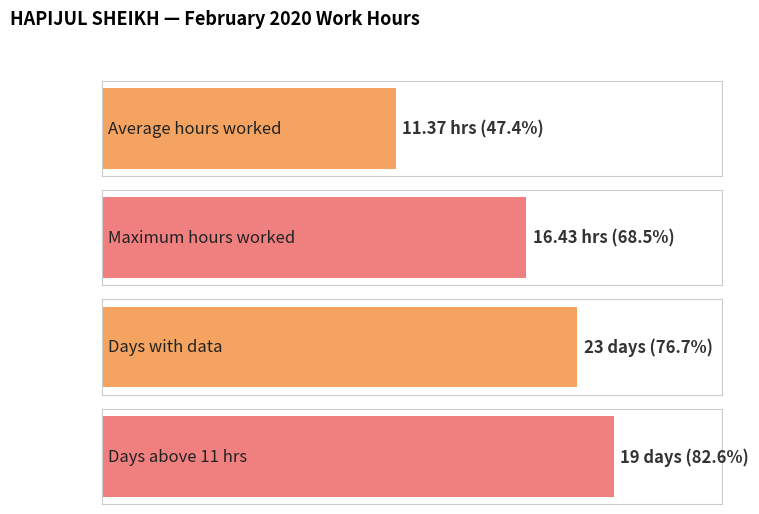

Which has a higher value, 16 or 26?

26